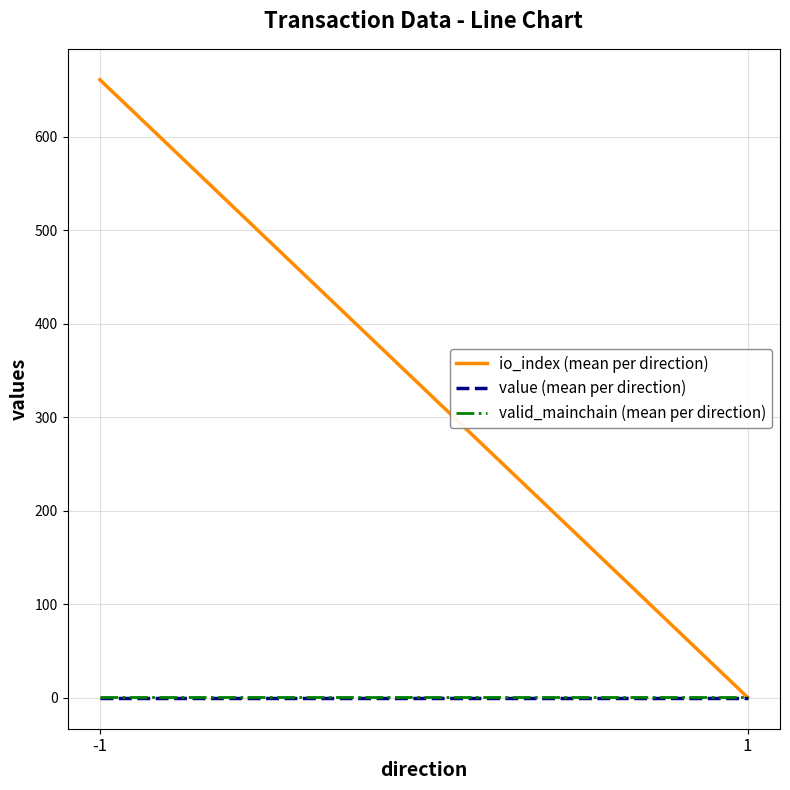

What are all the series names shown in the legend?

io_index (mean per direction), value (mean per direction), valid_mainchain (mean per direction)